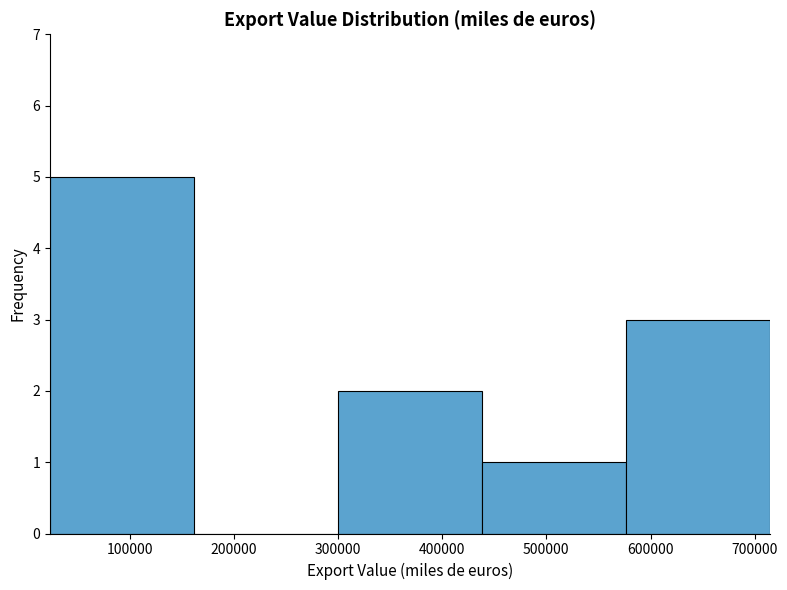

Reading left to right, transcribe this chart: for each bar, give the range it covers on the x-axis and its height. Neither the bar edges nor the heights are printed on the chart, so give them approximately, as read against the axes.

20000 to 160000: 5
160000 to 300000: 0
300000 to 440000: 2
440000 to 580000: 1
580000 to 710000: 3